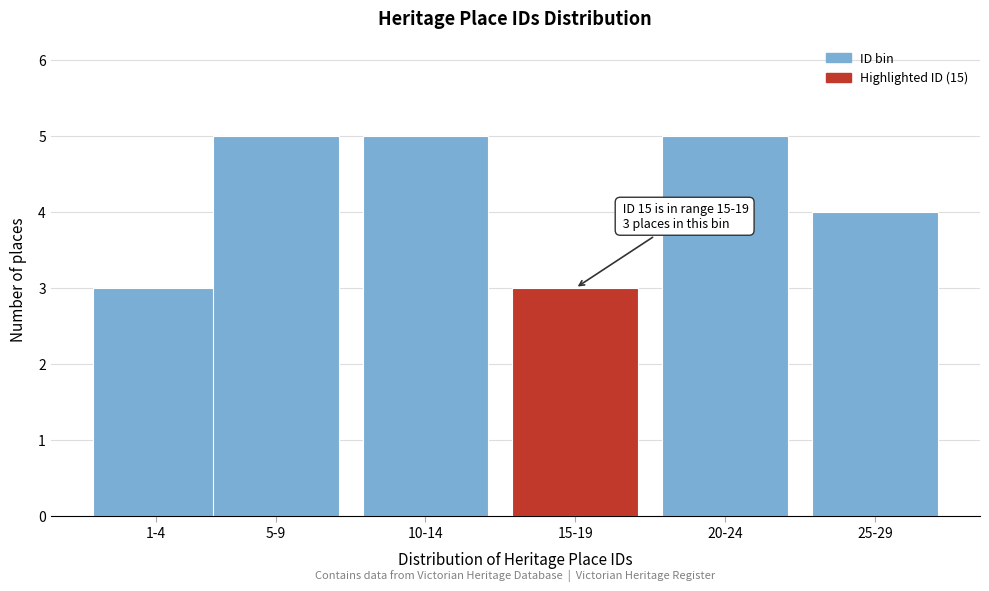

Reading left to right, transcribe all the data shown in this chart.

1-4=3	5-9=5	10-14=5	15-19=3	20-24=5	25-29=4